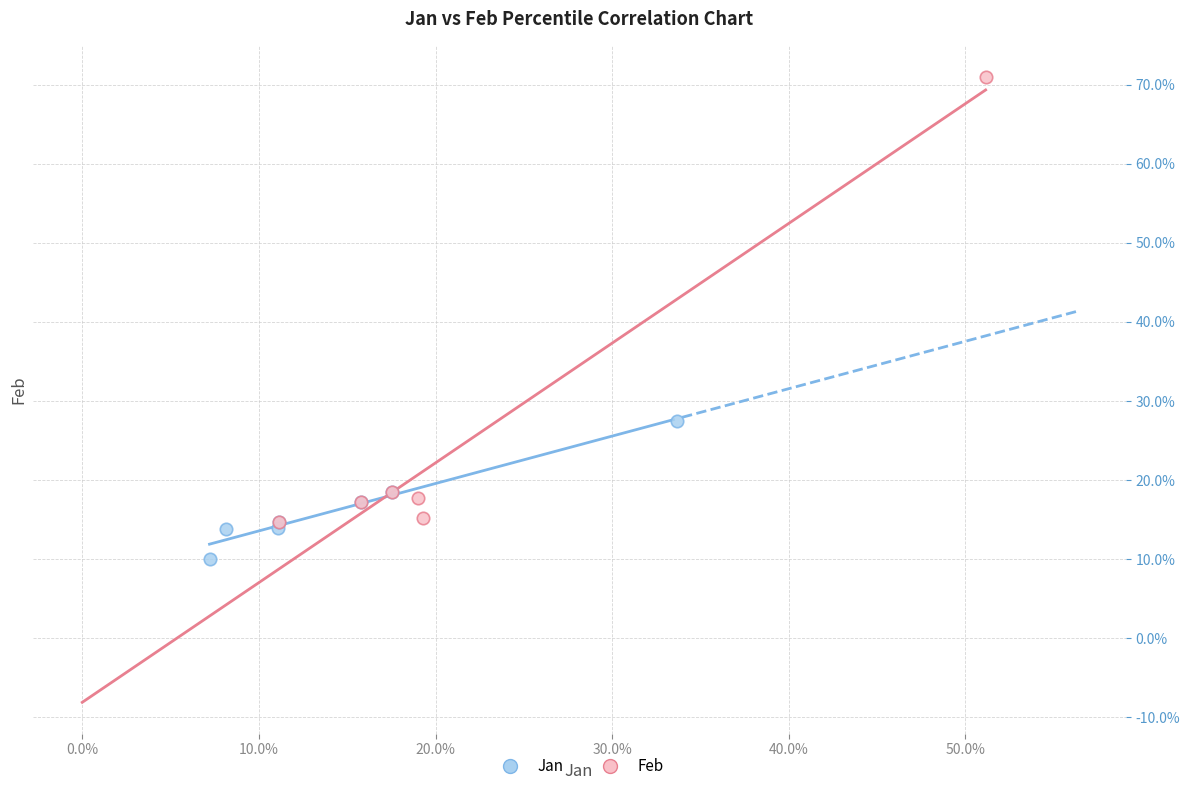

What are all the series names shown in the legend?

Jan, Feb